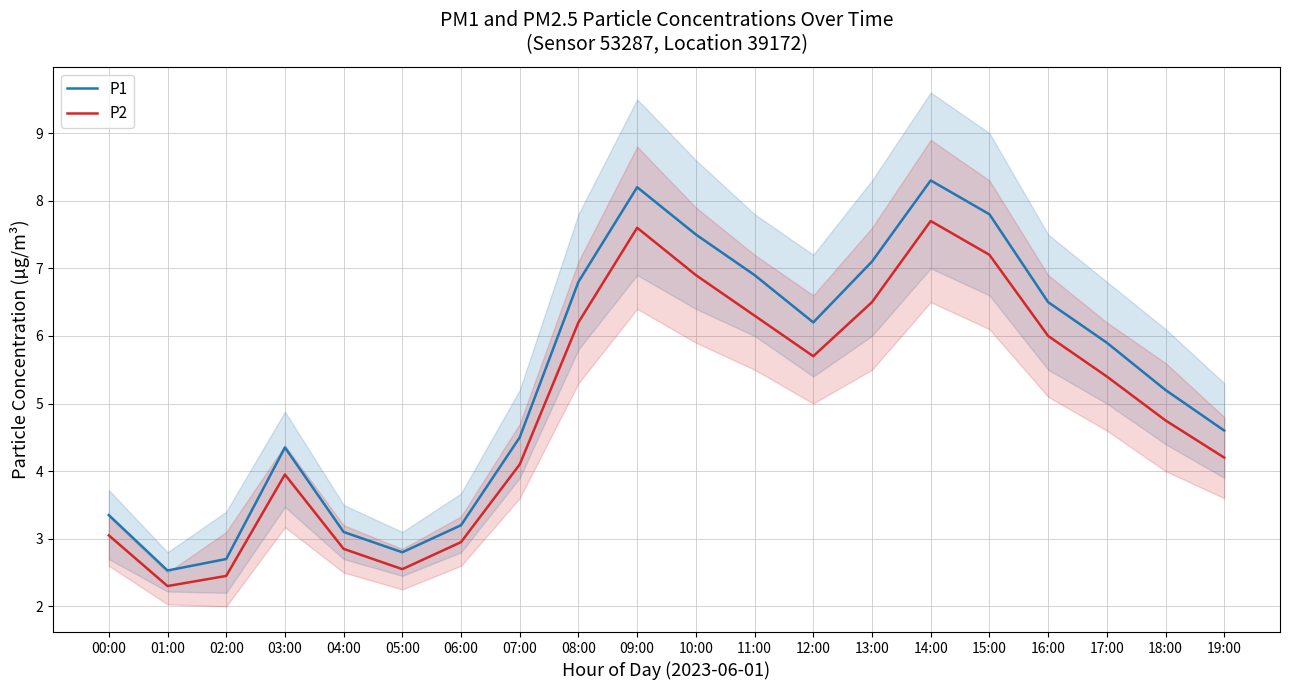

How many categories are shown in the chart?

20